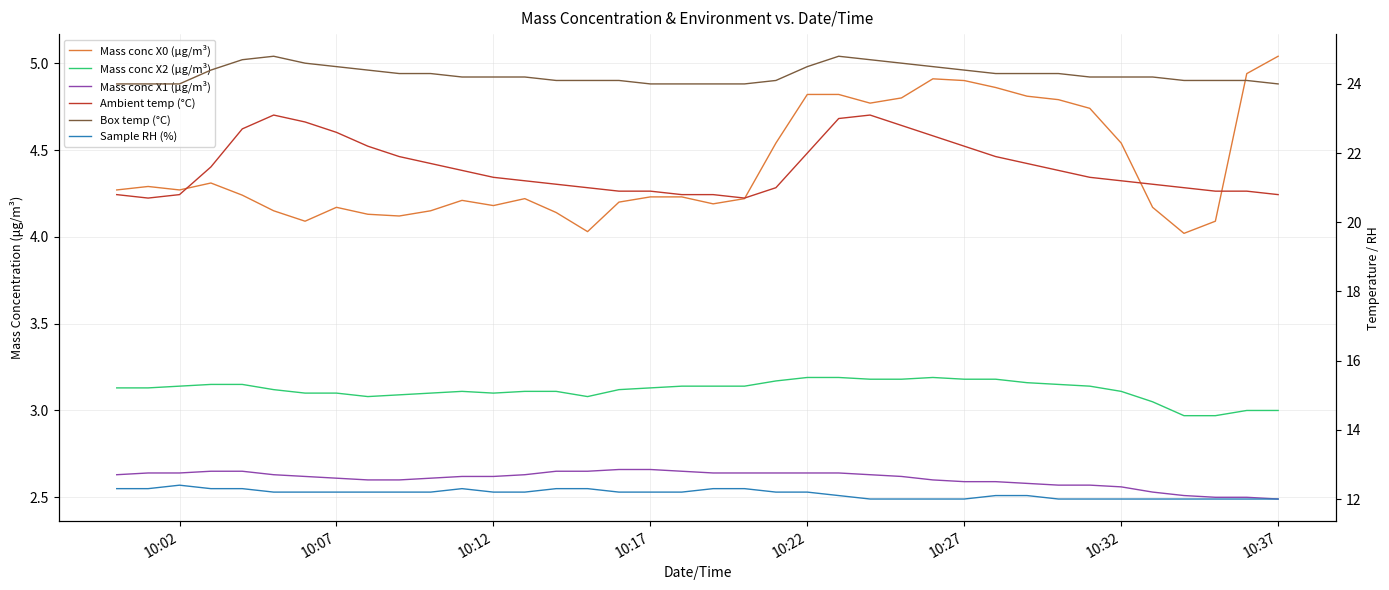

What is the label of the 4th point from the left?

10:17